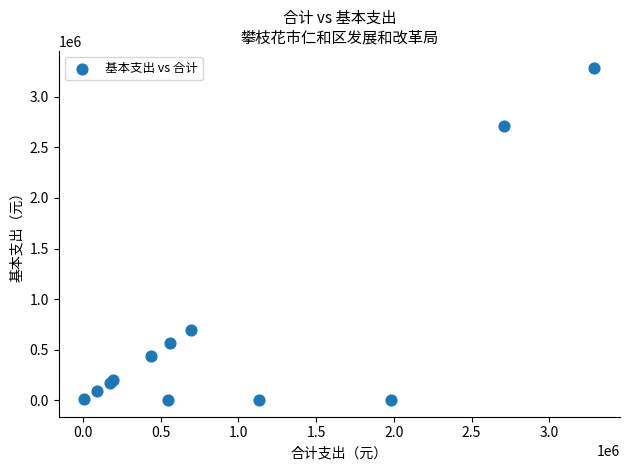

What Y value in the scatter plot is closest to 1645399?

694675.4